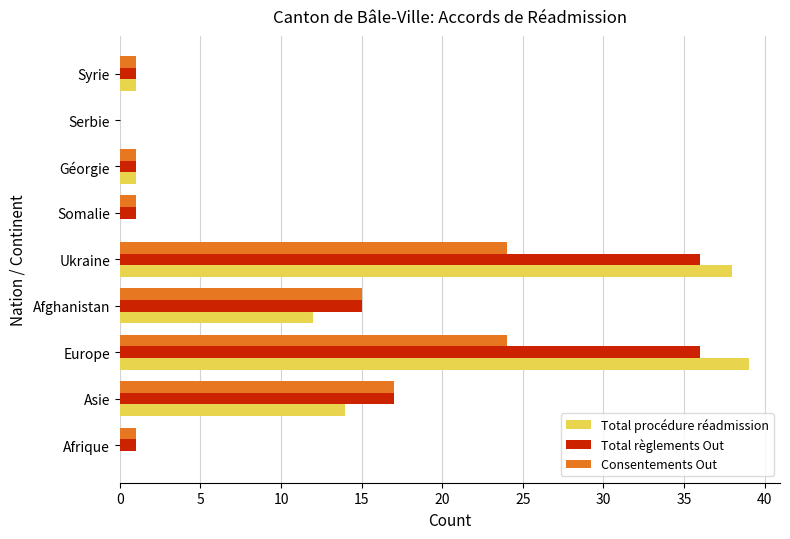

Is the value of Consentements Out at Somalie greater than the value of Total procédure réadmission at Somalie?

Yes